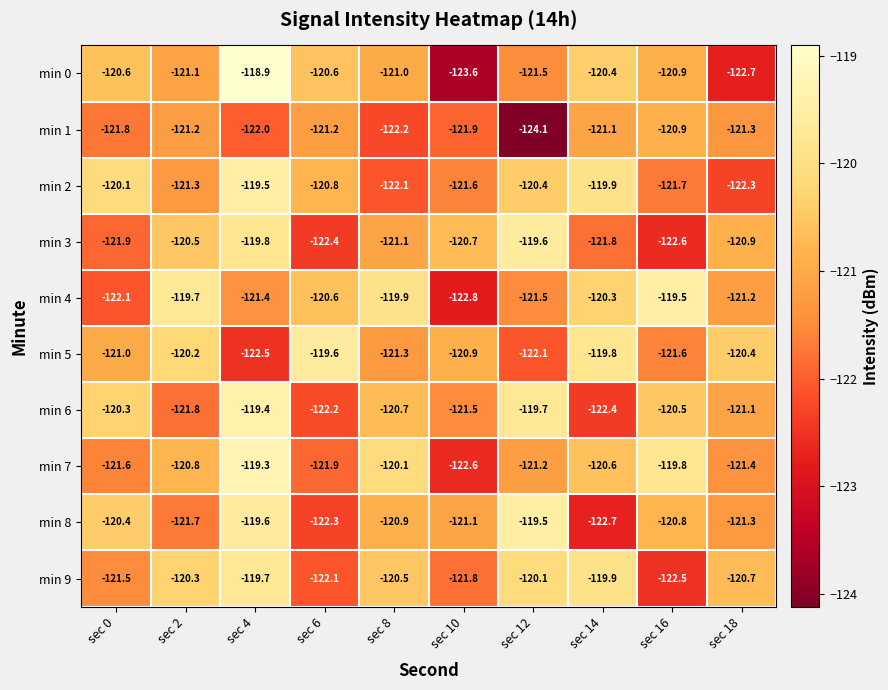

Which category has the highest value across all series?

sec 4